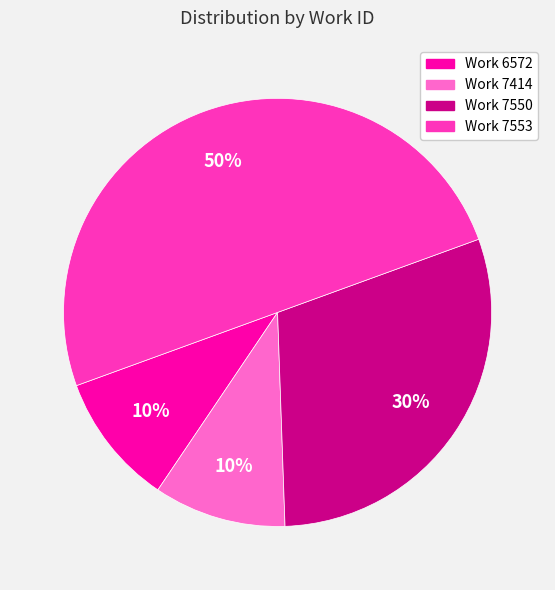

The Work 6572 slice represents 1% of the pie. True or false?

False